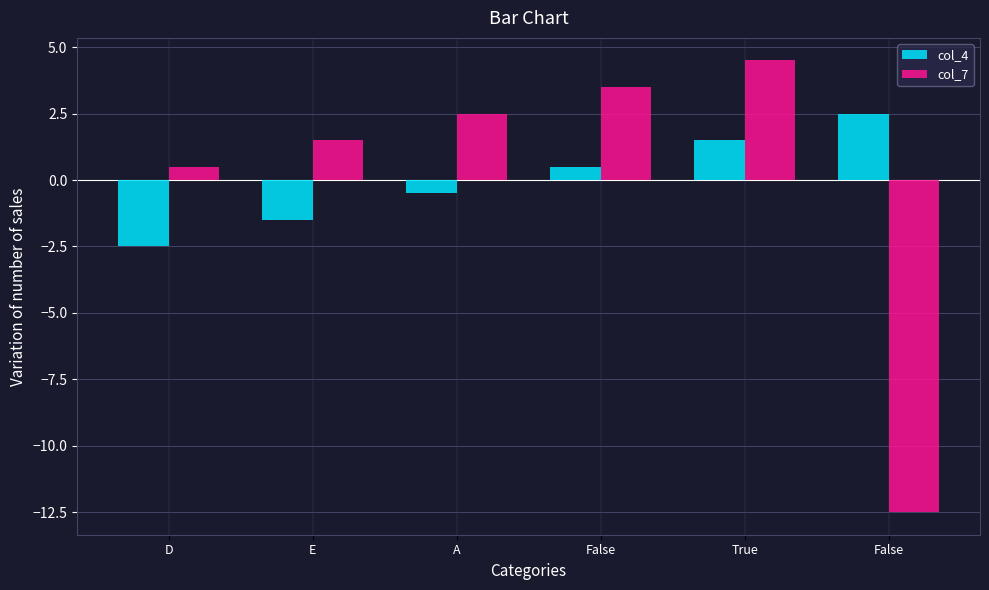

Rank the series by their maximum value, from highest to lowest.

col_7, col_4